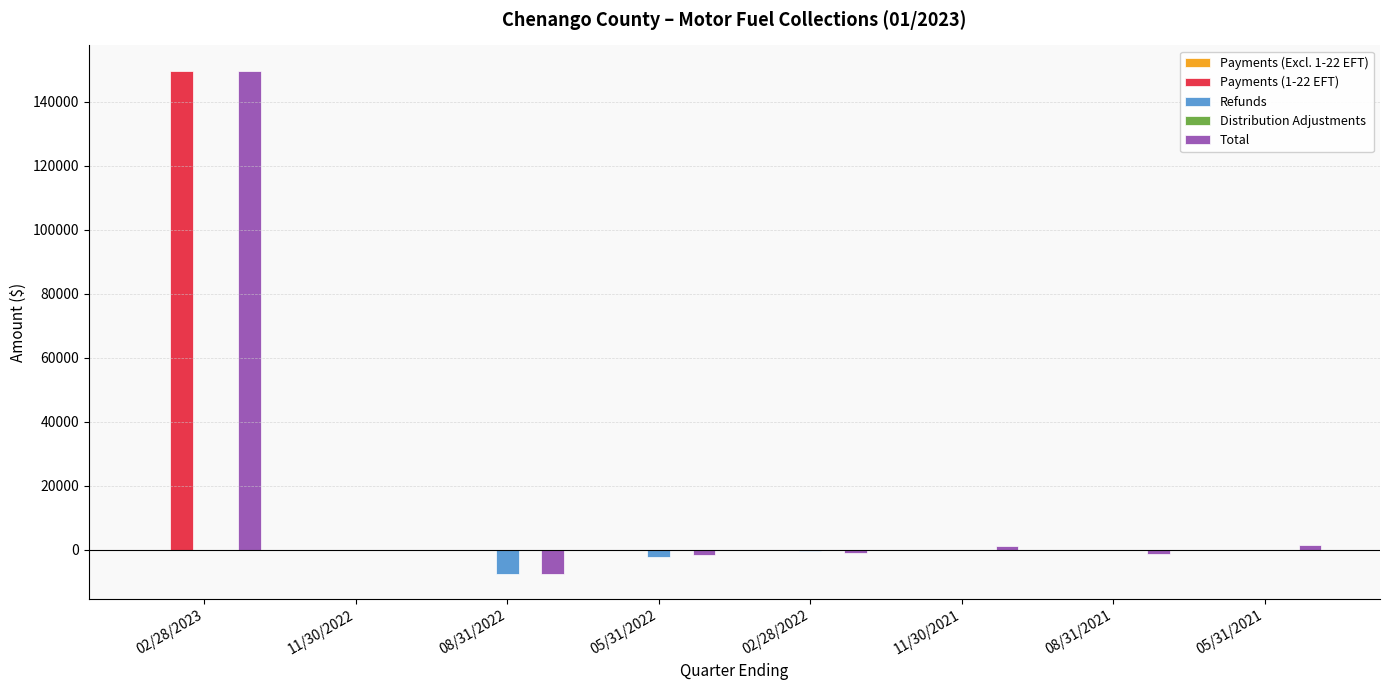

What is the maximum value shown in the chart?

149673.7